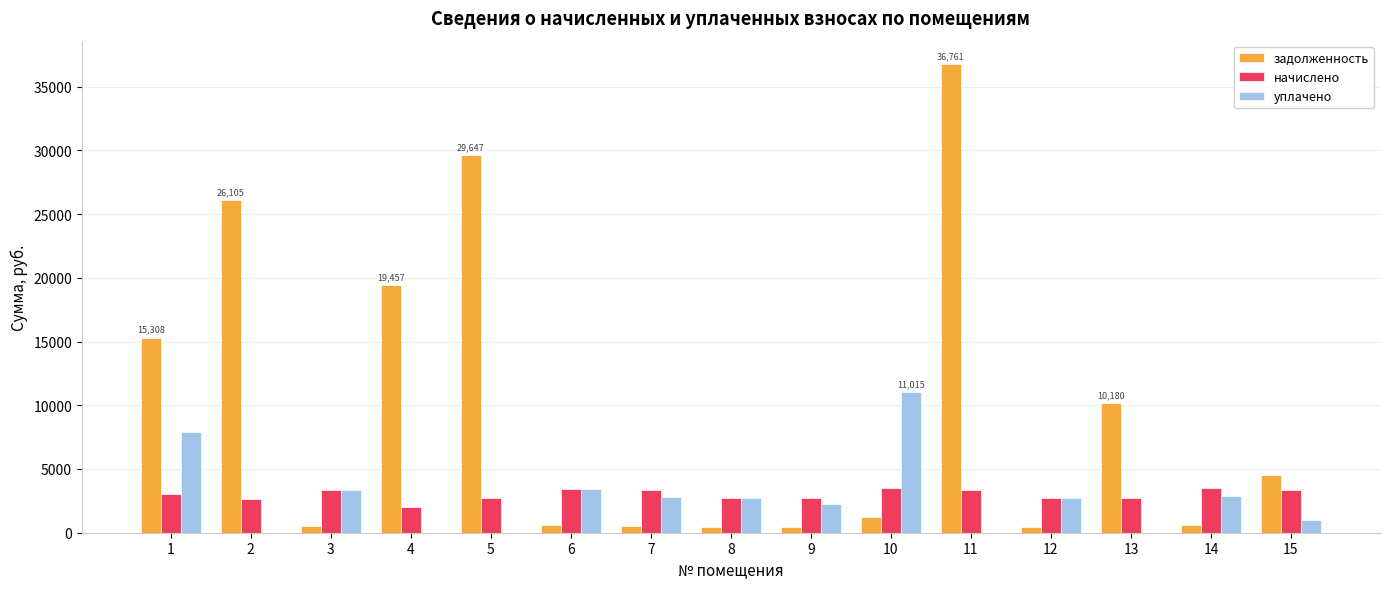

What is the total value across all series at 15?

8934.6